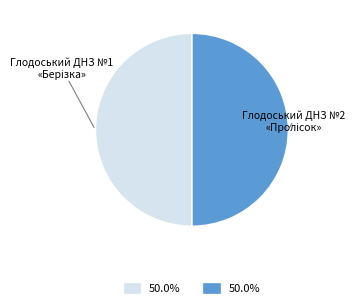

What is the largest slice in the pie chart?

Глодоський ДНЗ №2 "Пролісок"